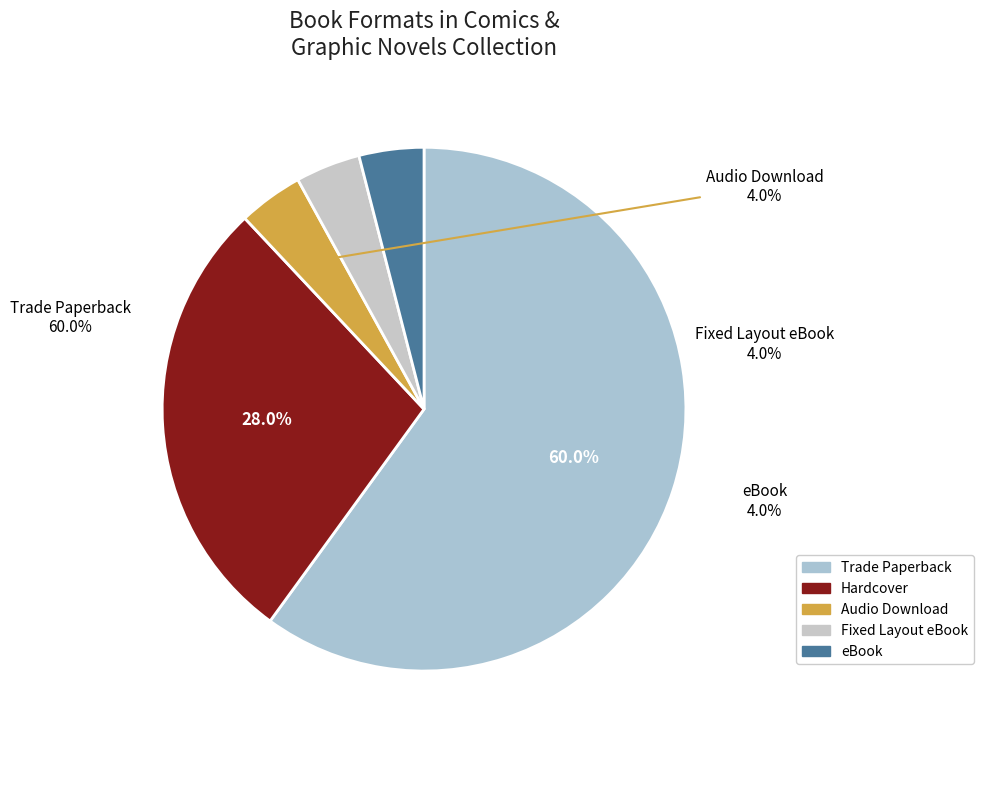

Count the number of slices in the pie.

5